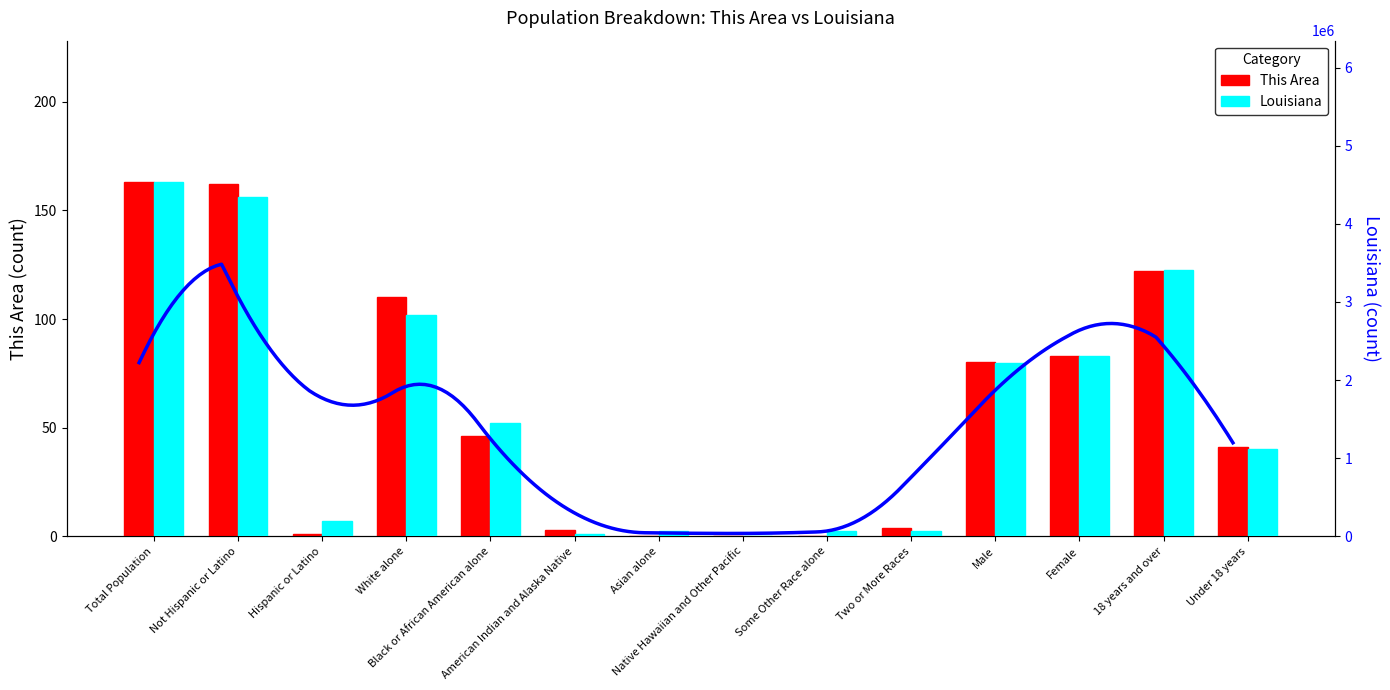

Rank the series at Total Population from lowest to highest value.

This Area, Louisiana